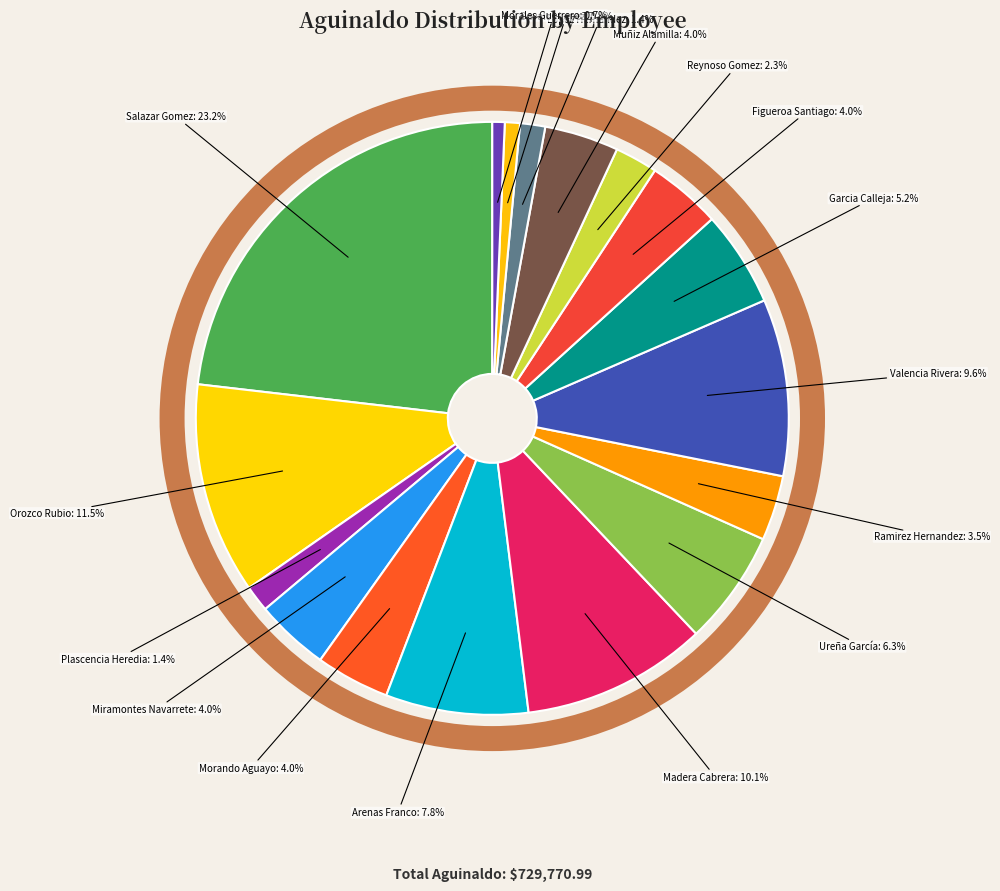

How many slices are in this pie chart?

17